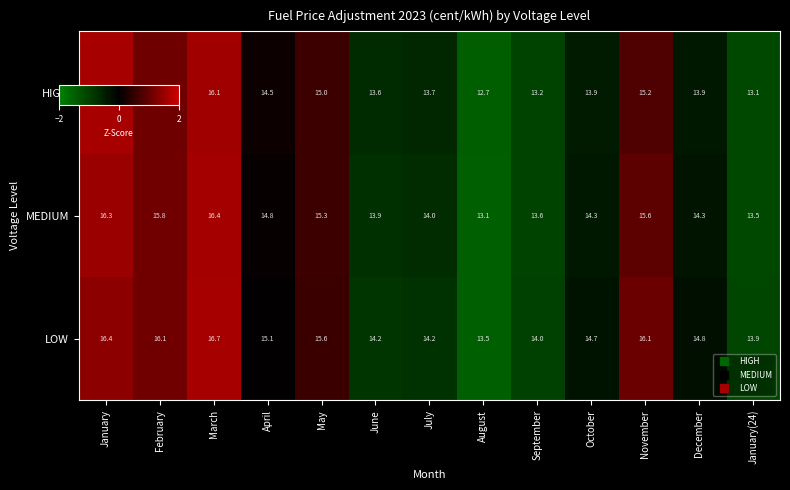

Which label corresponds to the smallest value in the chart?

August